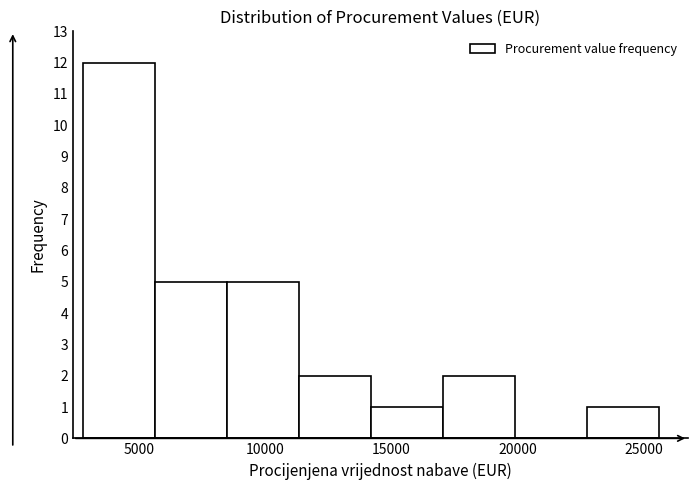

Which range on the x-axis has the tallest bar?

2800 to 5650